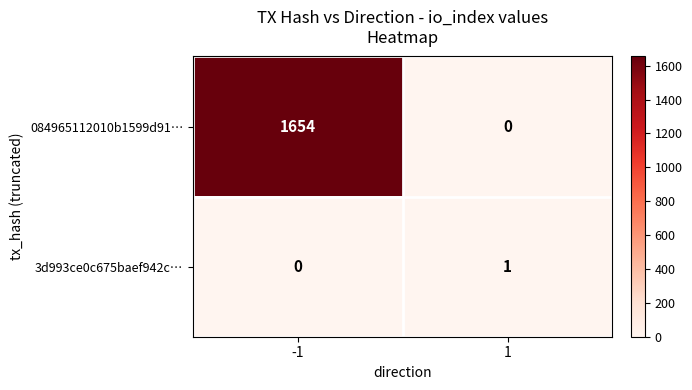

The 084965112010b1599d91… series shows -516 at 1. True or false?

False